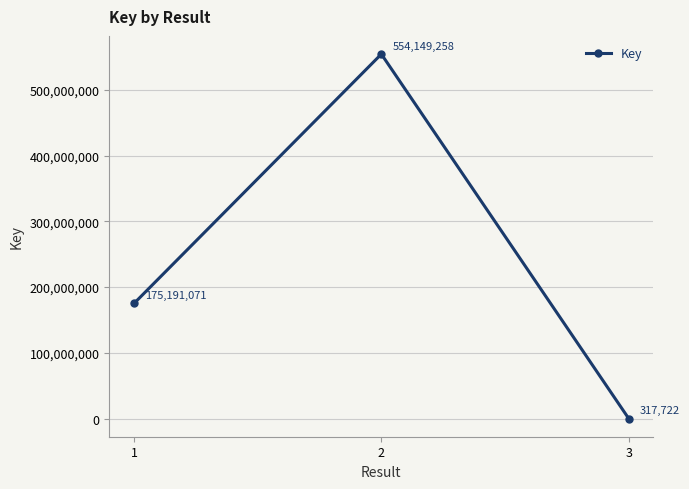

Which category has the lowest value across all series?

3